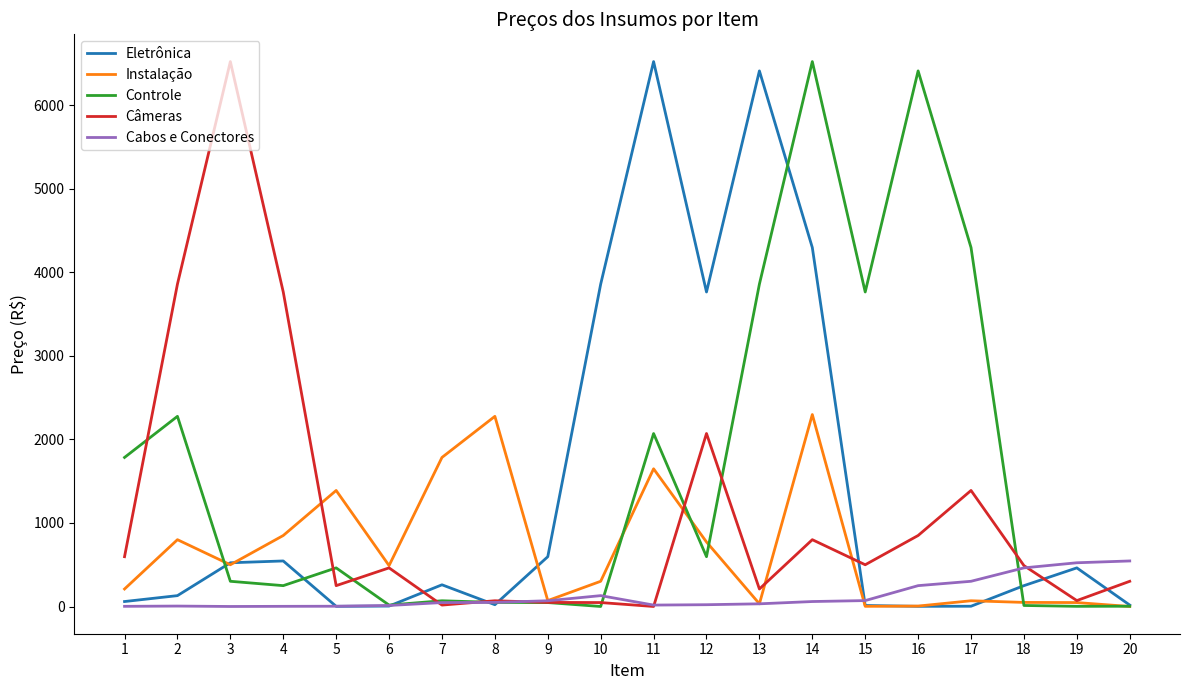

Is the value of Controle at 4 greater than the value of Instalação at 6?

No